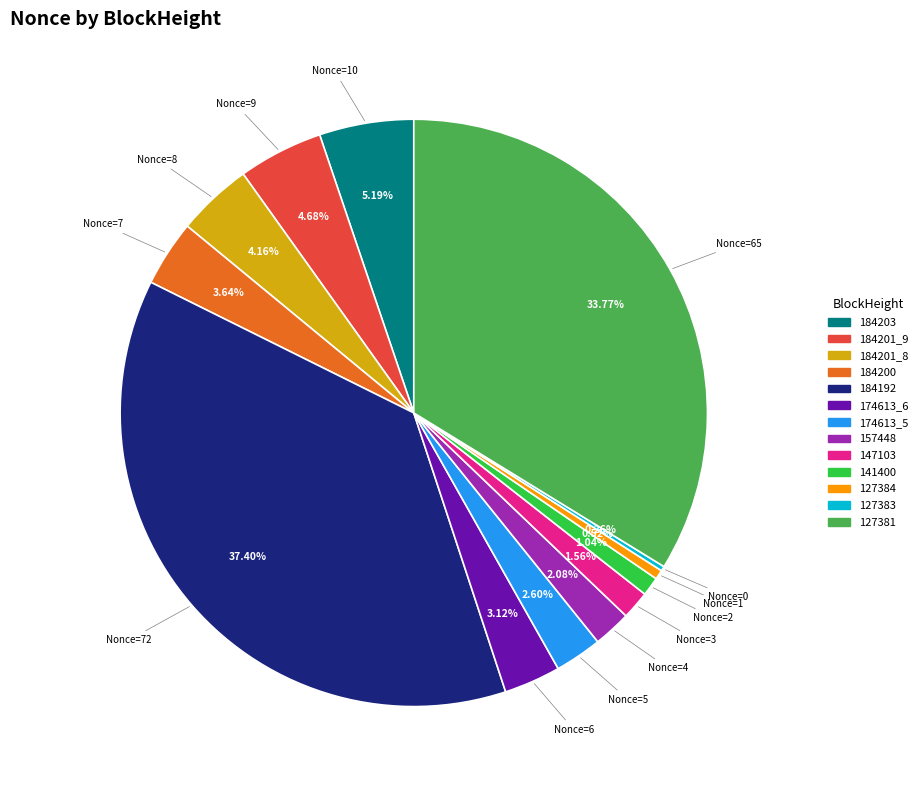

Approximately how many times larger is the value at 157448 compared to 184203?

0.4